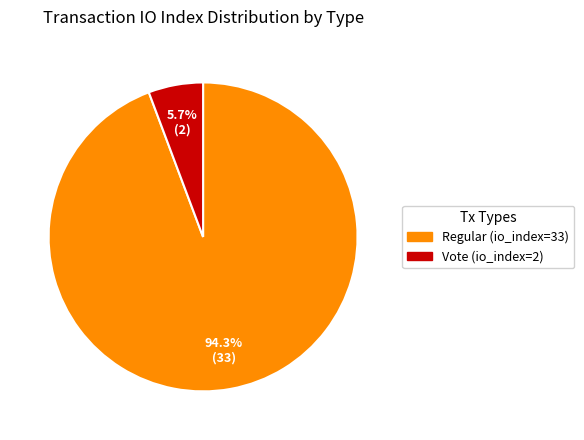

Combined, what portion of the pie is Regular (io_index=33) and Vote (io_index=2)?

100.0%